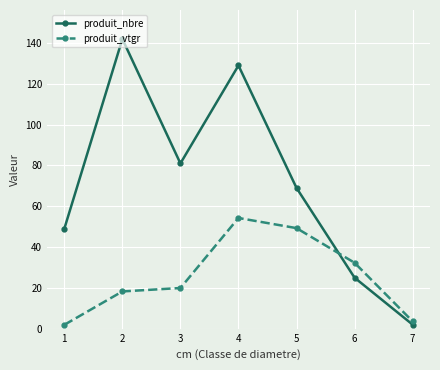

At how many categories does at least one series exceed 82?

2